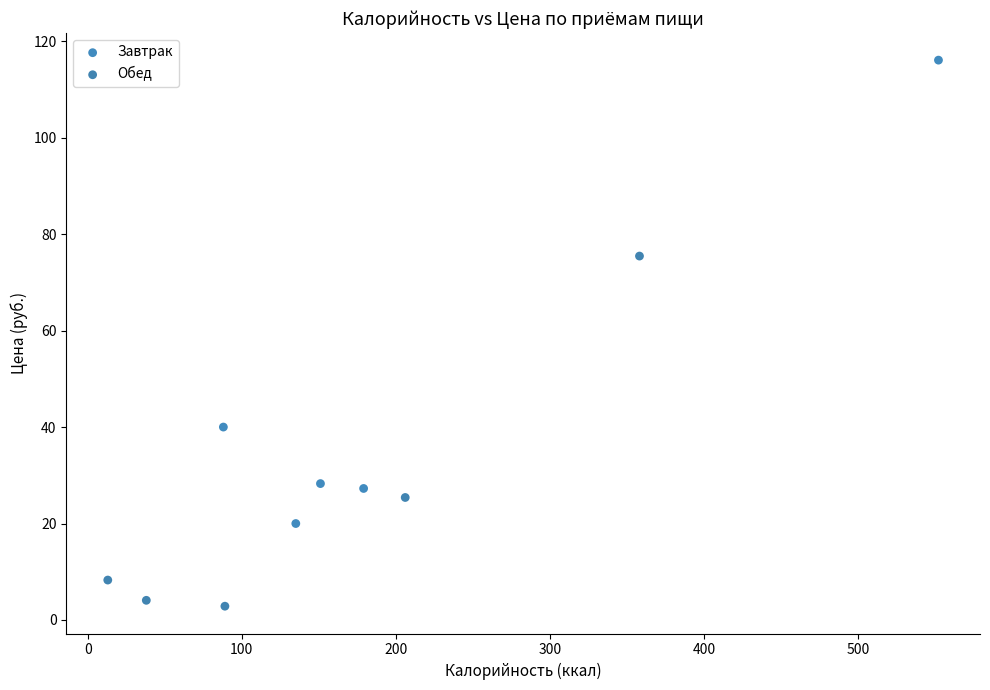

Which series has the widest spread of Y values?

Завтрак